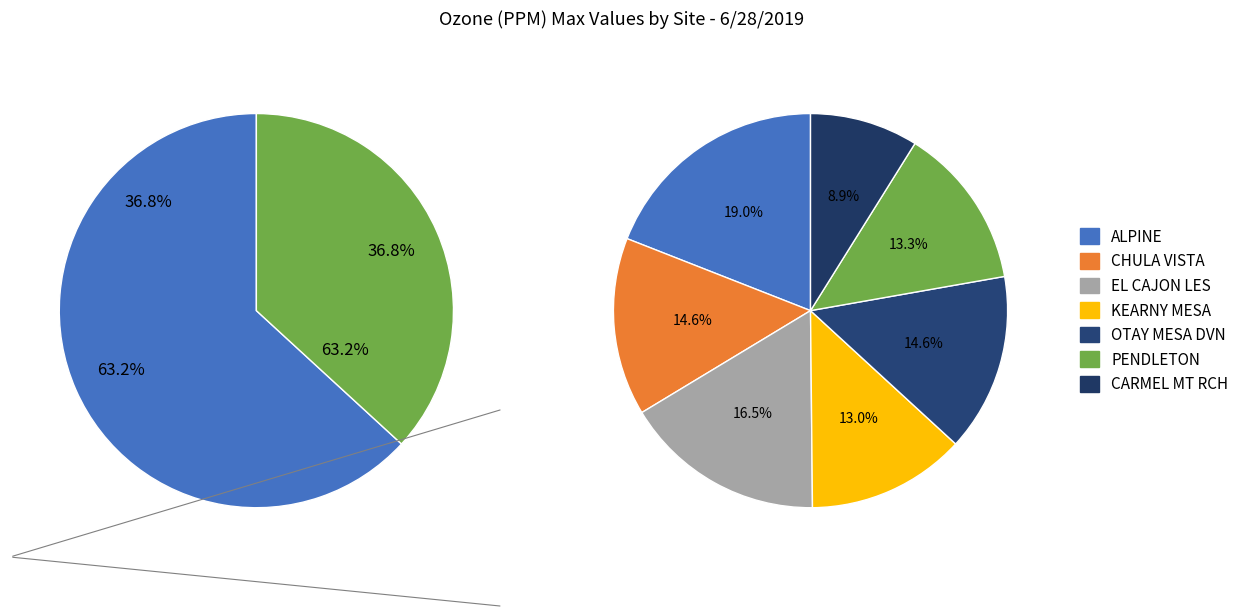

Is it true that EL CAJON LES is 3% of the pie?

False